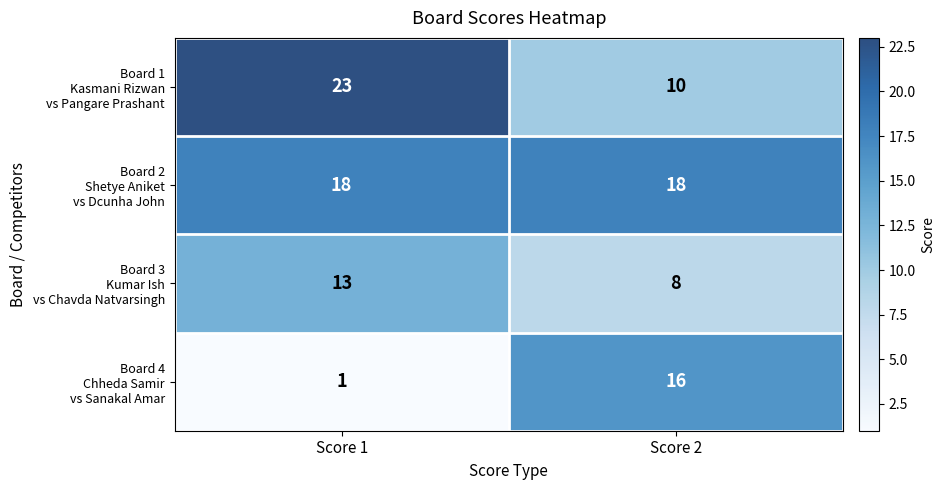

What is the total value across all series at Score 1?

55